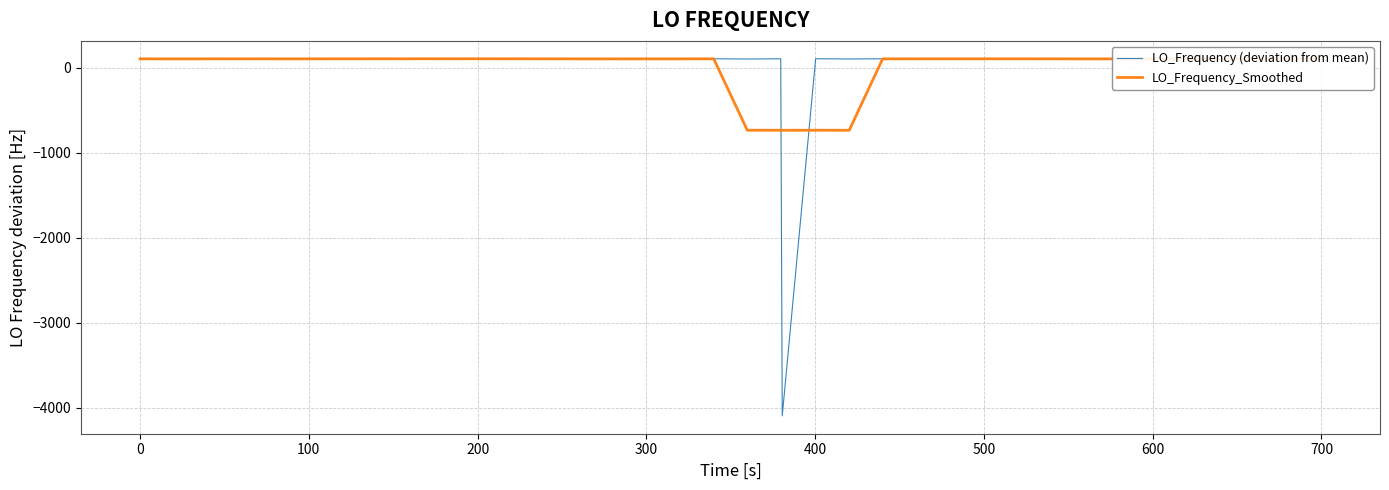

What are all the series names shown in the legend?

LO_Frequency (deviation from mean), LO_Frequency_Smoothed